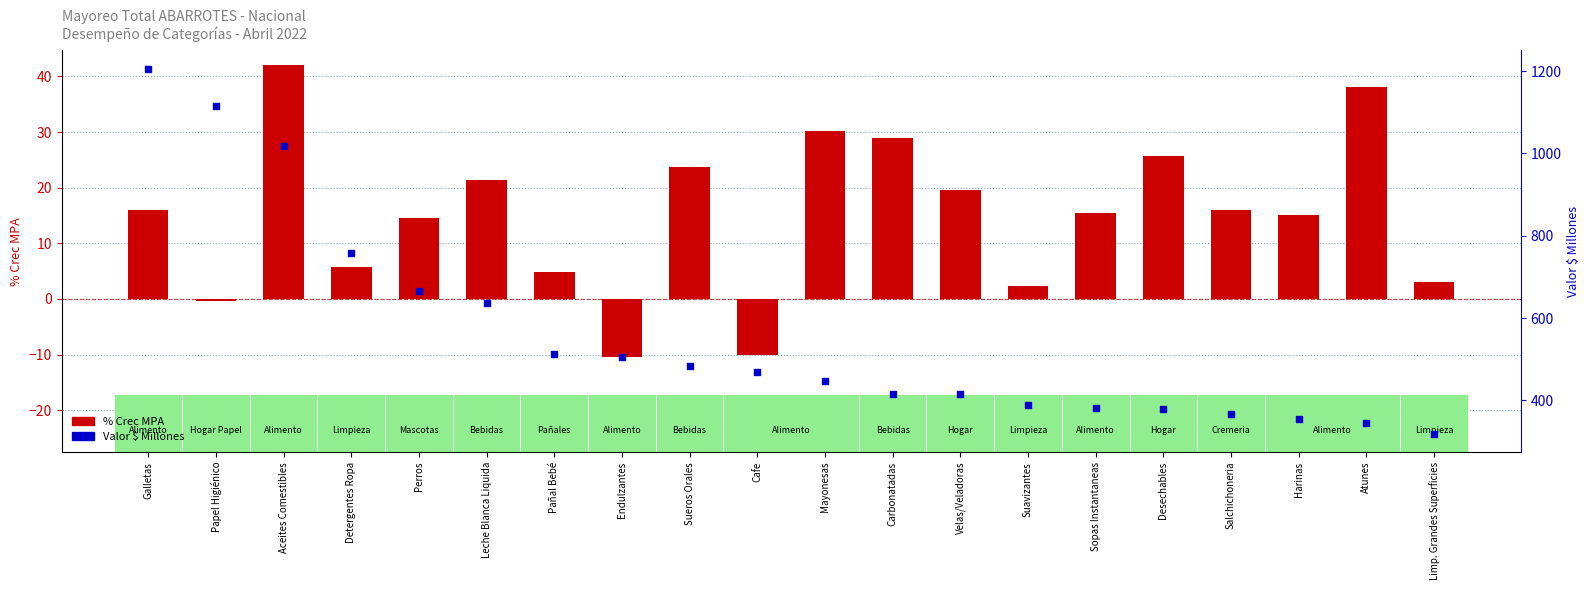

Is the value of % Crec MPA at Sopas Instantaneas greater than the value of Valor $ Millones at Detergentes Ropa?

No